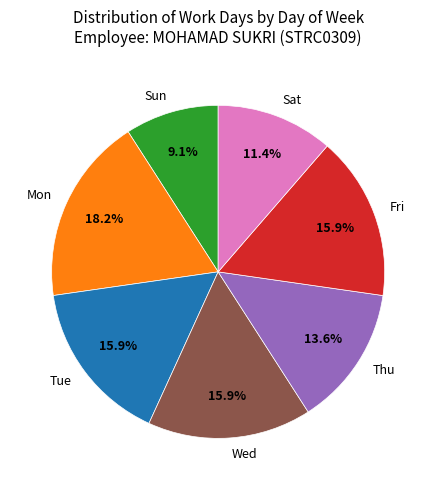

To the nearest percent, what portion does Tue represent?

16%